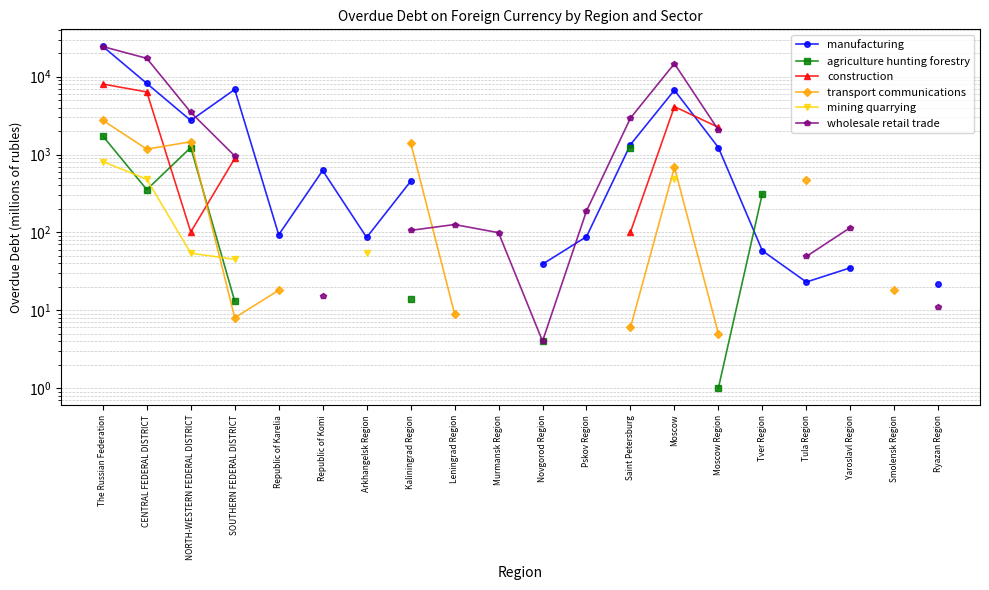

In transport communications, how many points are higher than both neighbors (excluding endpoints)?

2